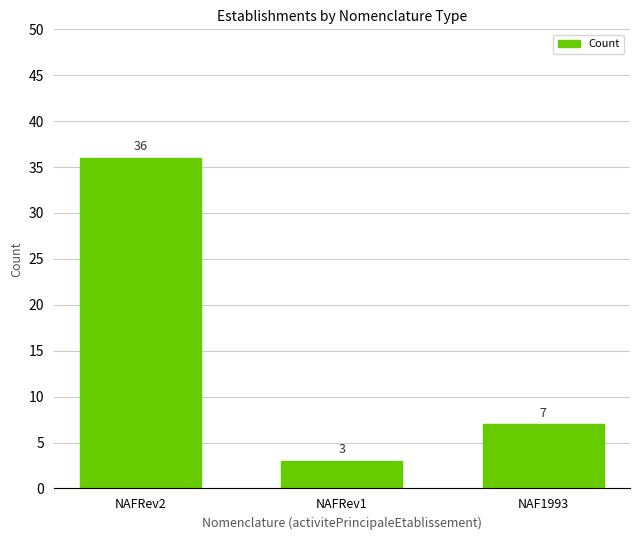

Rank the categories by value from lowest to highest.

NAFRev1, NAF1993, NAFRev2